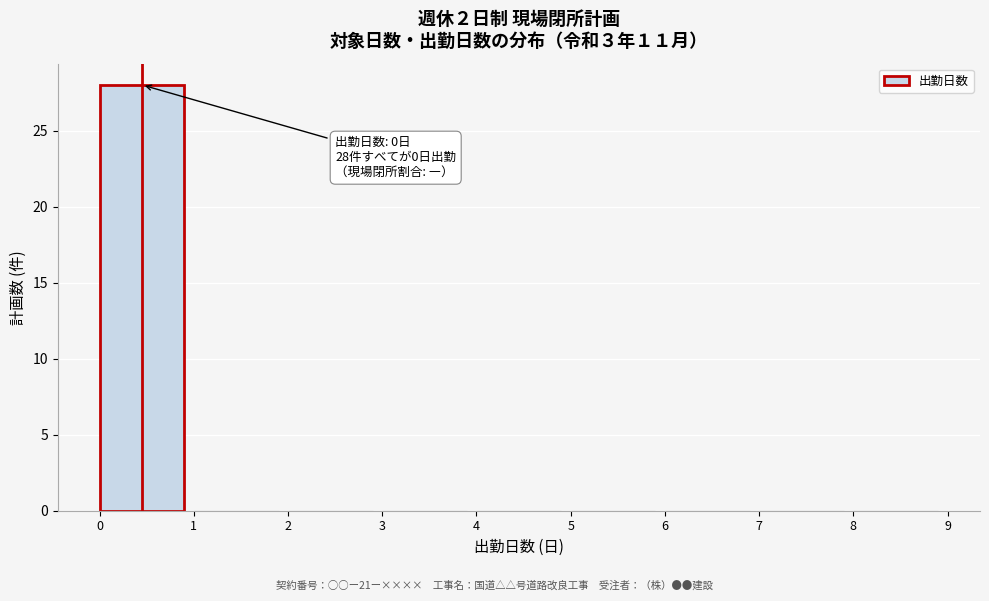

Over which range of the x-axis is the bar tallest?

0 to 1